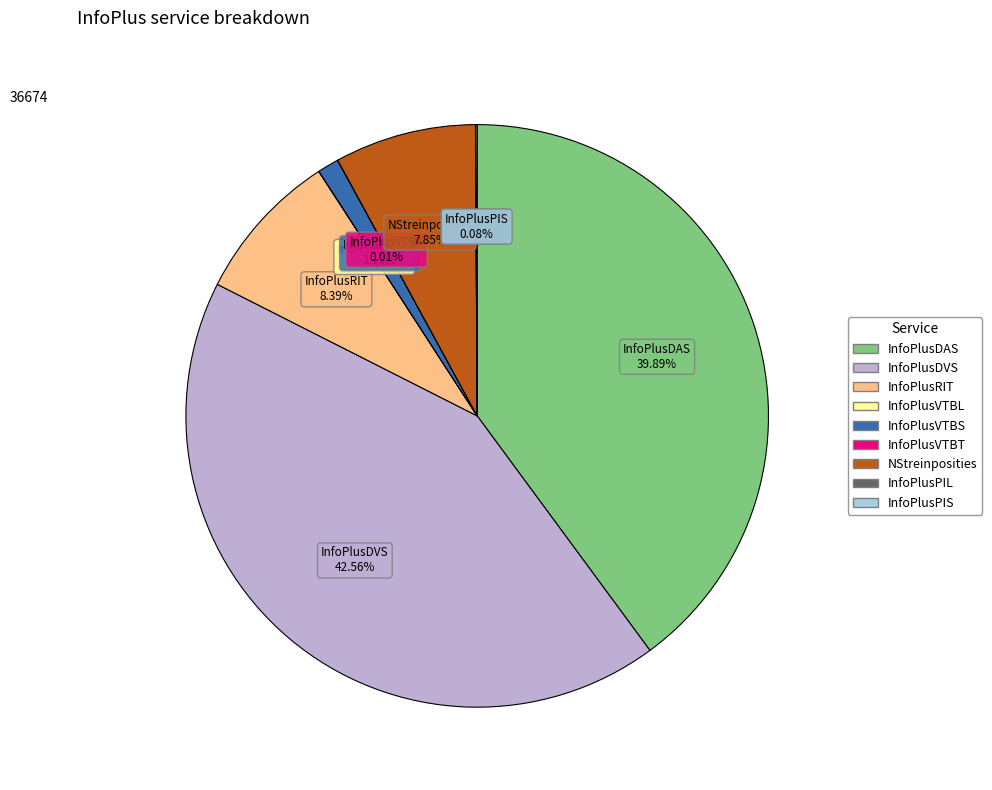

Between InfoPlusDAS and InfoPlusDVS, which is larger?

InfoPlusDVS